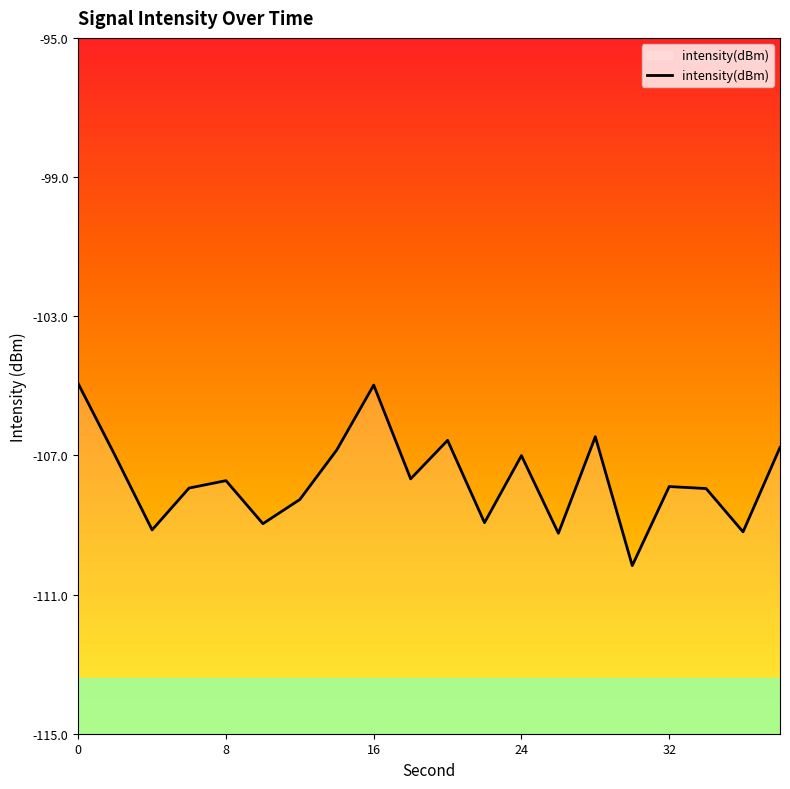

What is the difference between the maximum and minimum values?

5.2